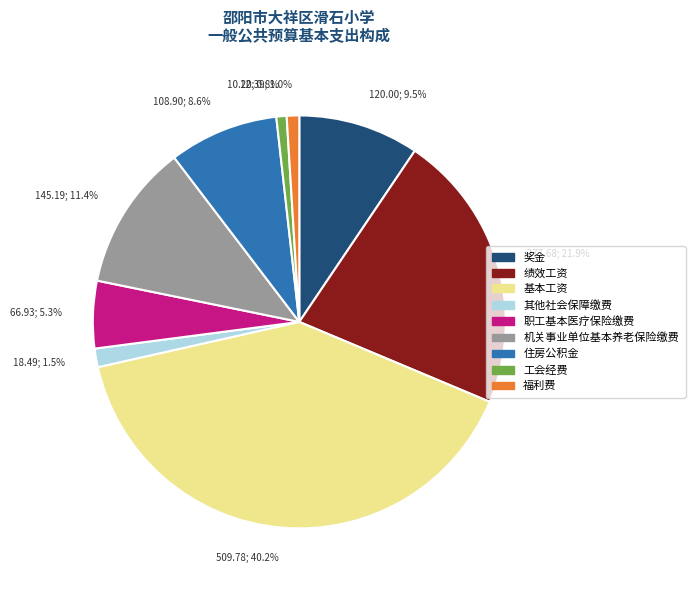

What is the ratio of the value at 职工基本医疗保险缴费 to the value at 工会经费?

6.6